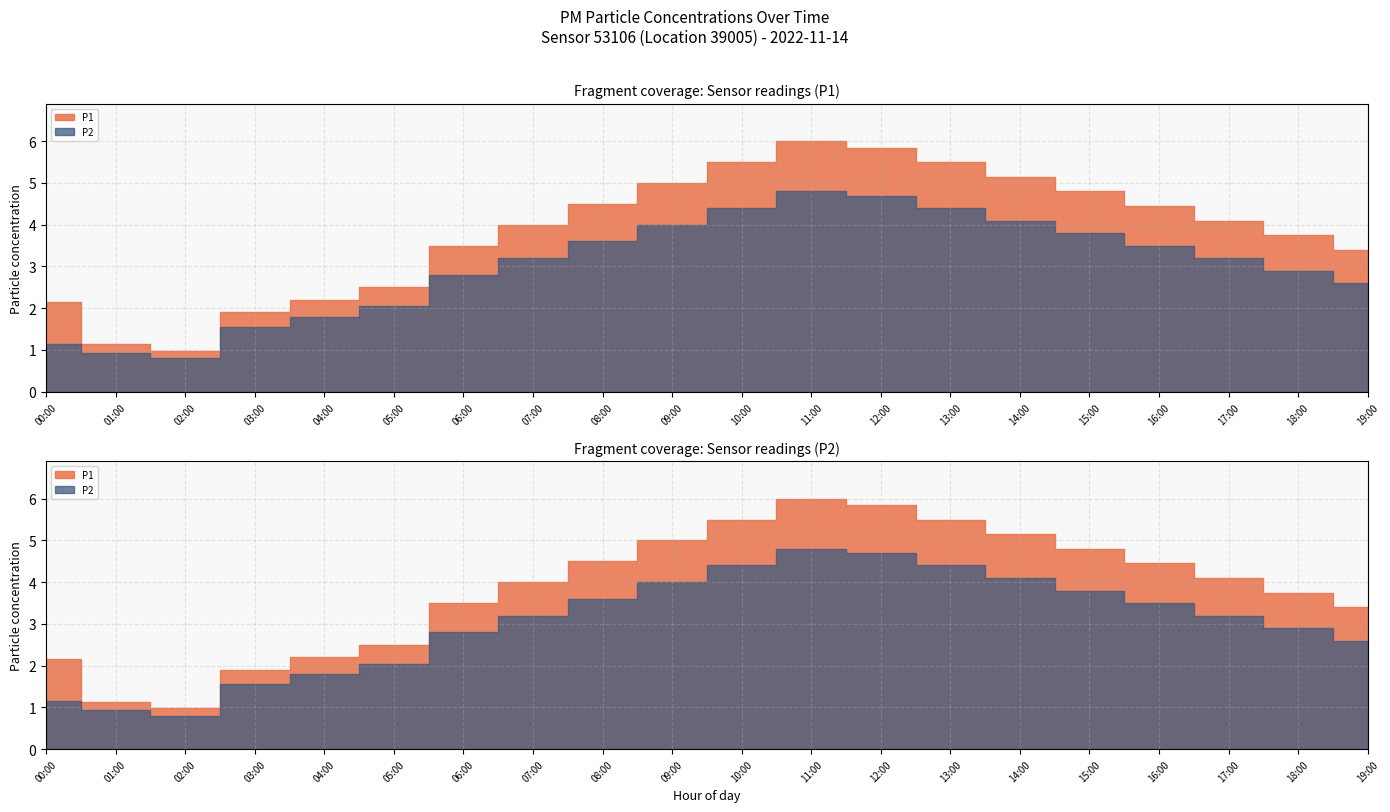

Does the chart have visible grid lines?

Yes